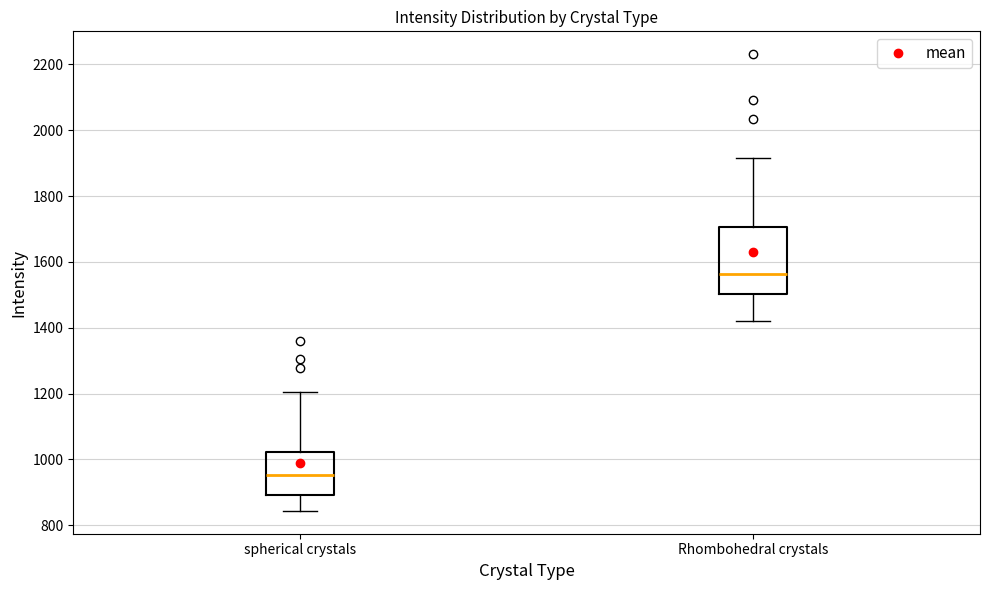

Which box's median line is the highest?

Rhombohedral crystals